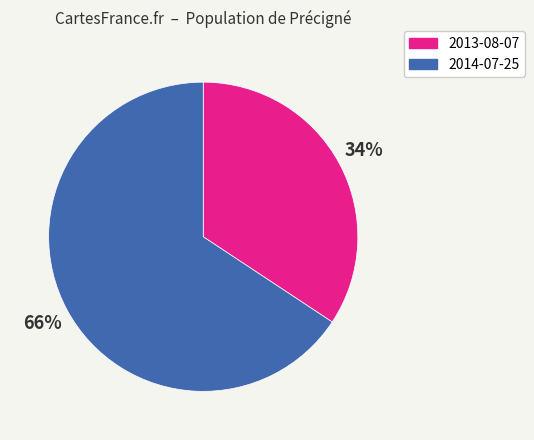

To the nearest percent, what portion does 2013-08-07 represent?

34%